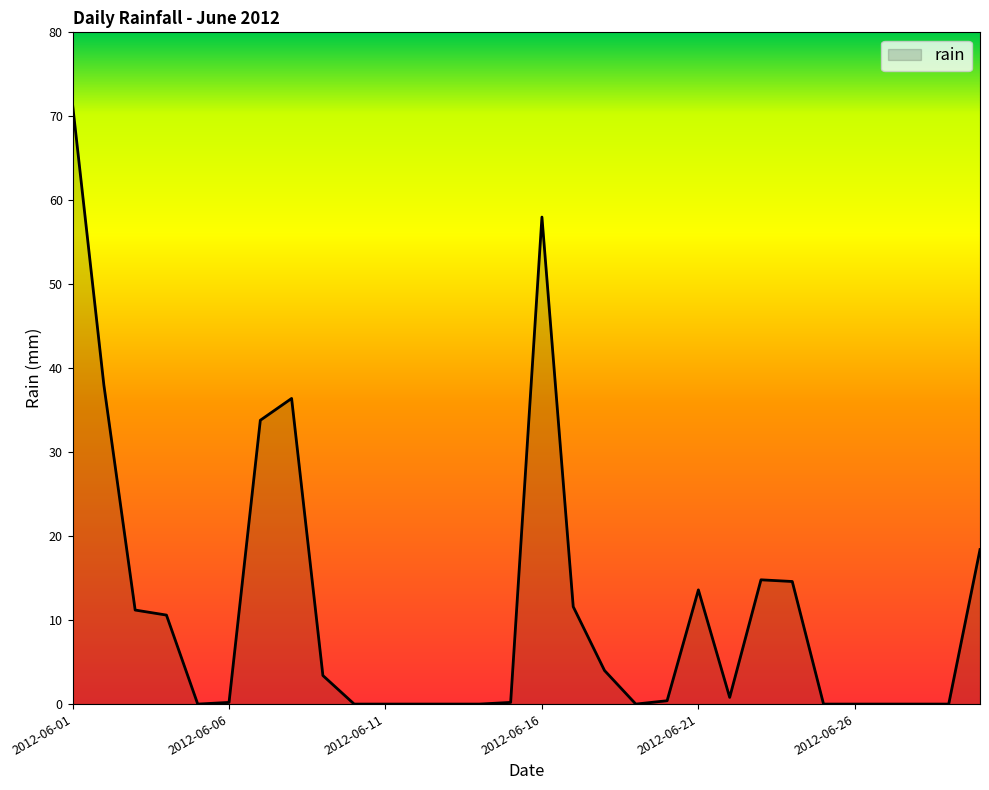

What is the greatest value displayed?

71.4